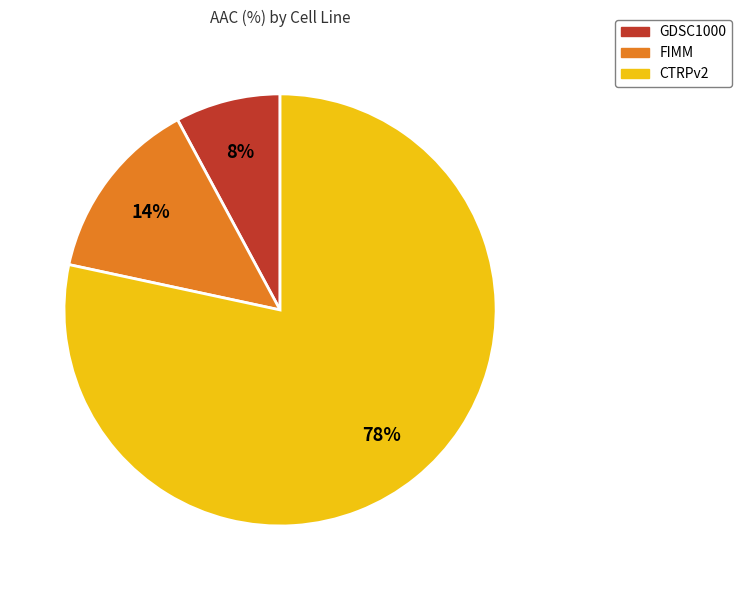

To the nearest percent, what portion does CTRPv2 represent?

78%